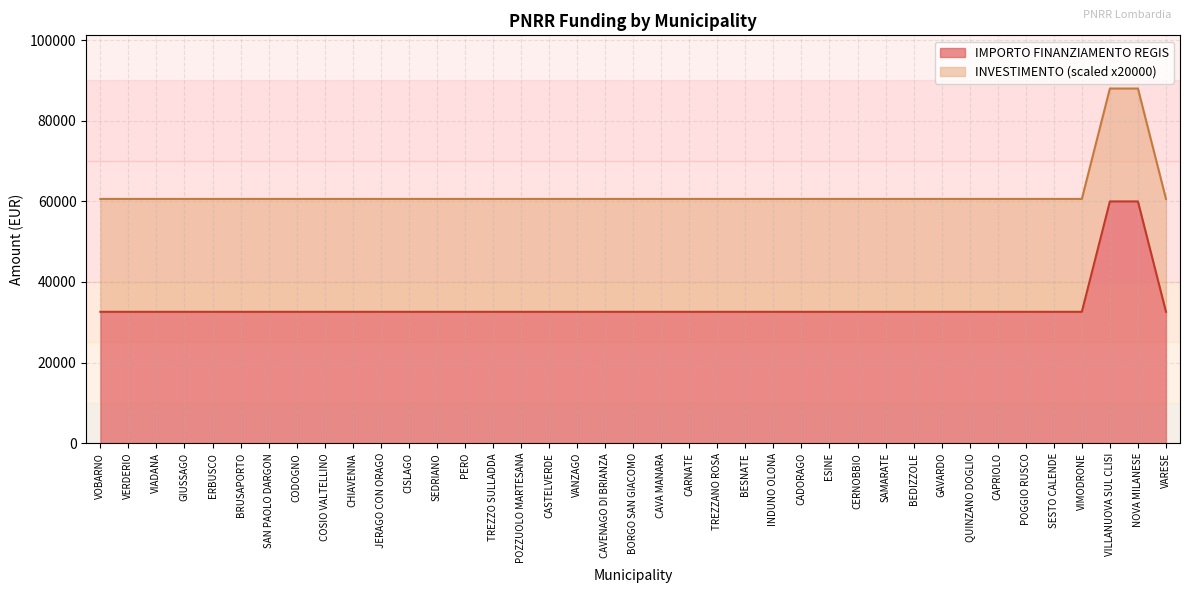

The chart shows a value of 55018 at QUINZANO DOGLIO. True or false?

False